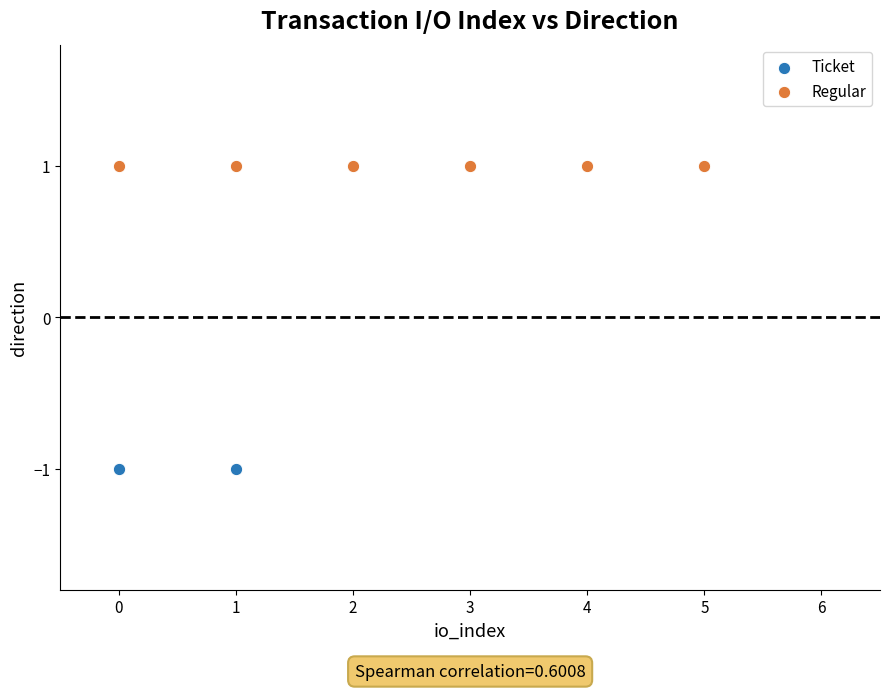

Which series reaches the maximum Y coordinate?

Regular